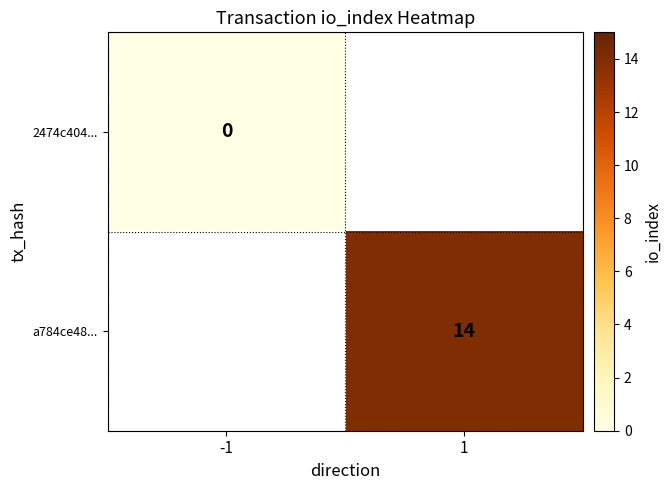

True or false: a784ce48... has a value of 14 at 1.

True